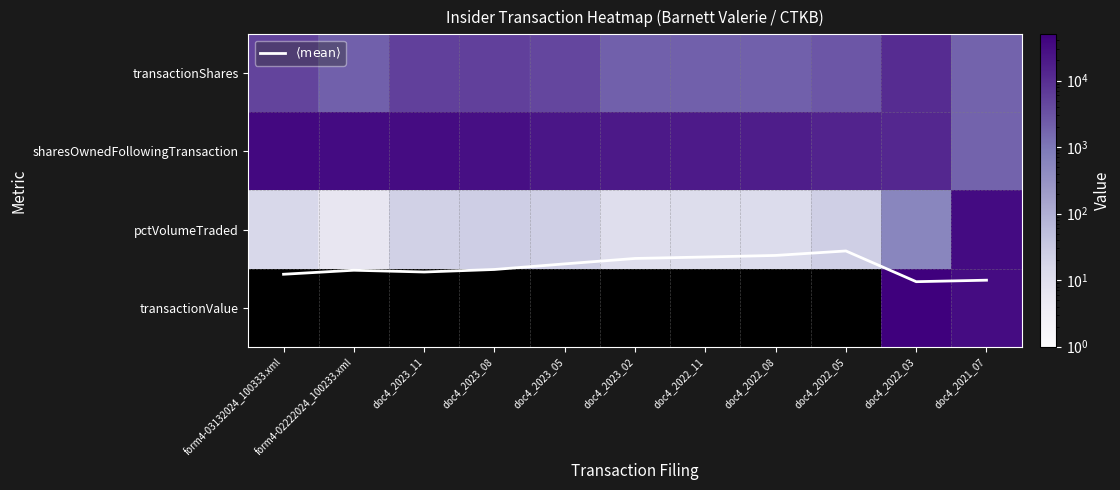

Which series has the largest total across all categories?

sharesOwnedFollowingTransaction